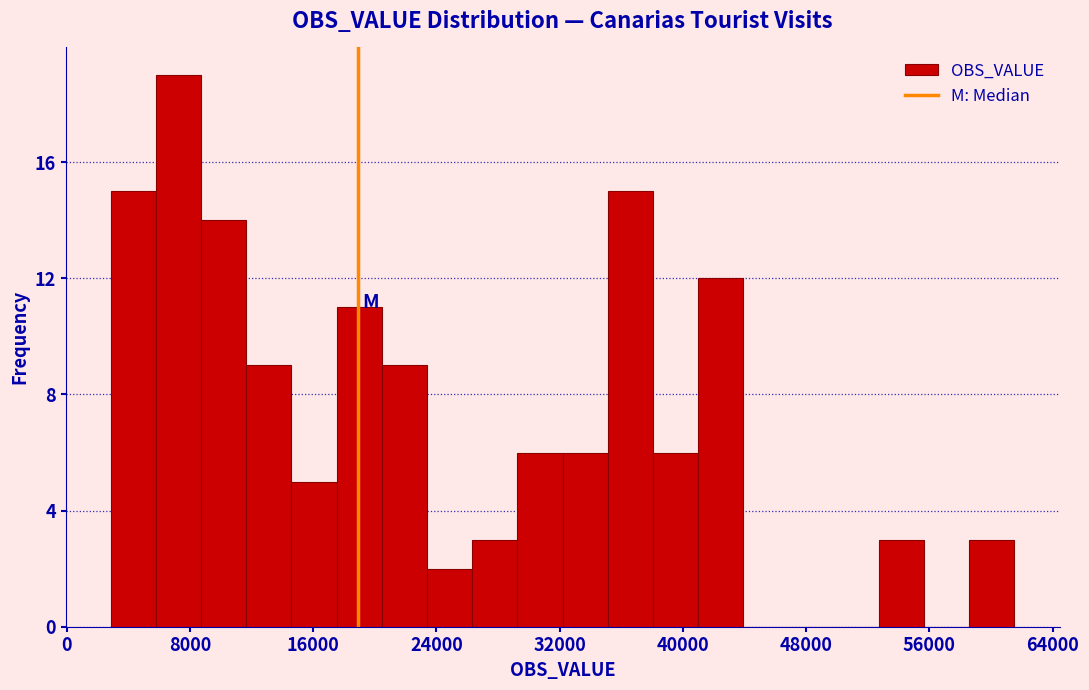

Read against the x-axis, roughly where is the centre of the tallest bar?

7000